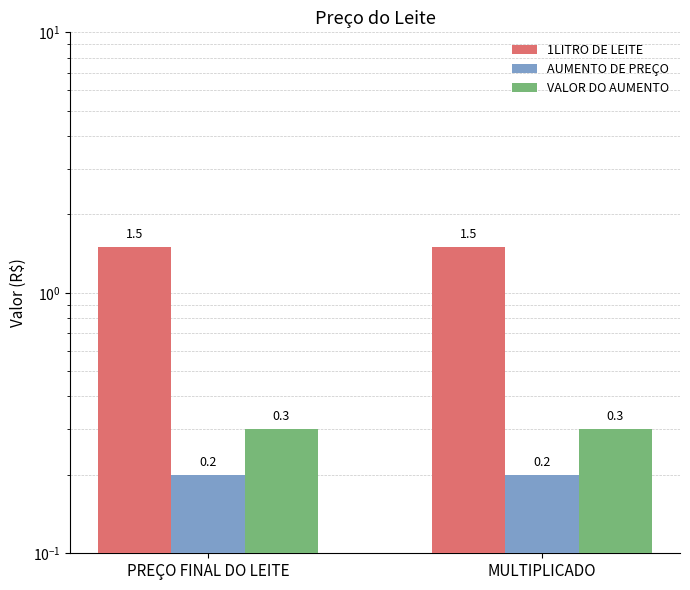

Reading right to left, extract all data points from this chart.

1LITRO DE LEITE: 1.5	1.5
AUMENTO DE PREÇO: 0.2	0.2
VALOR DO AUMENTO: 0.3	0.3